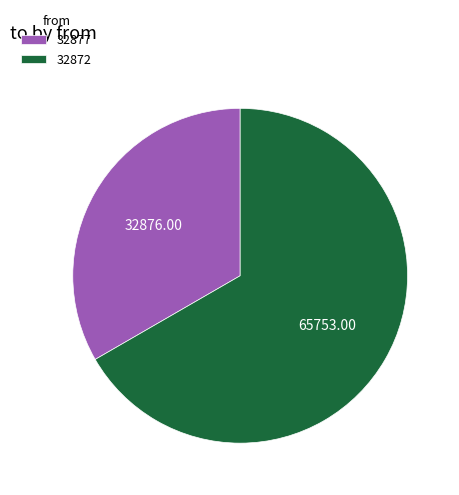

Does 32877 account for over 50% of the chart?

No